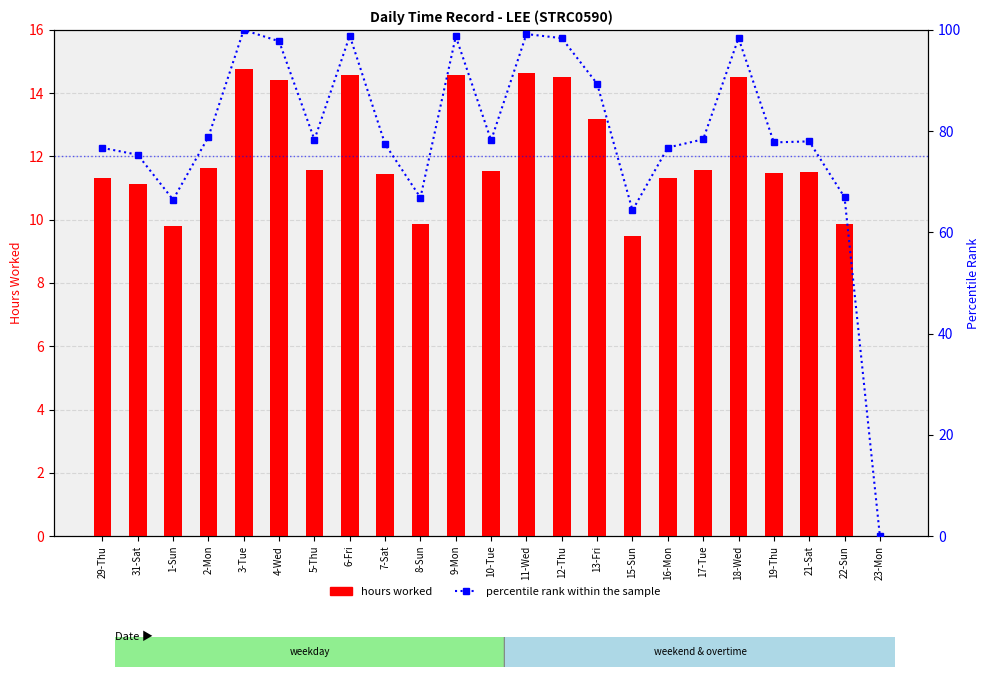

What is the label of the 17th bar from the right?

5-Thu